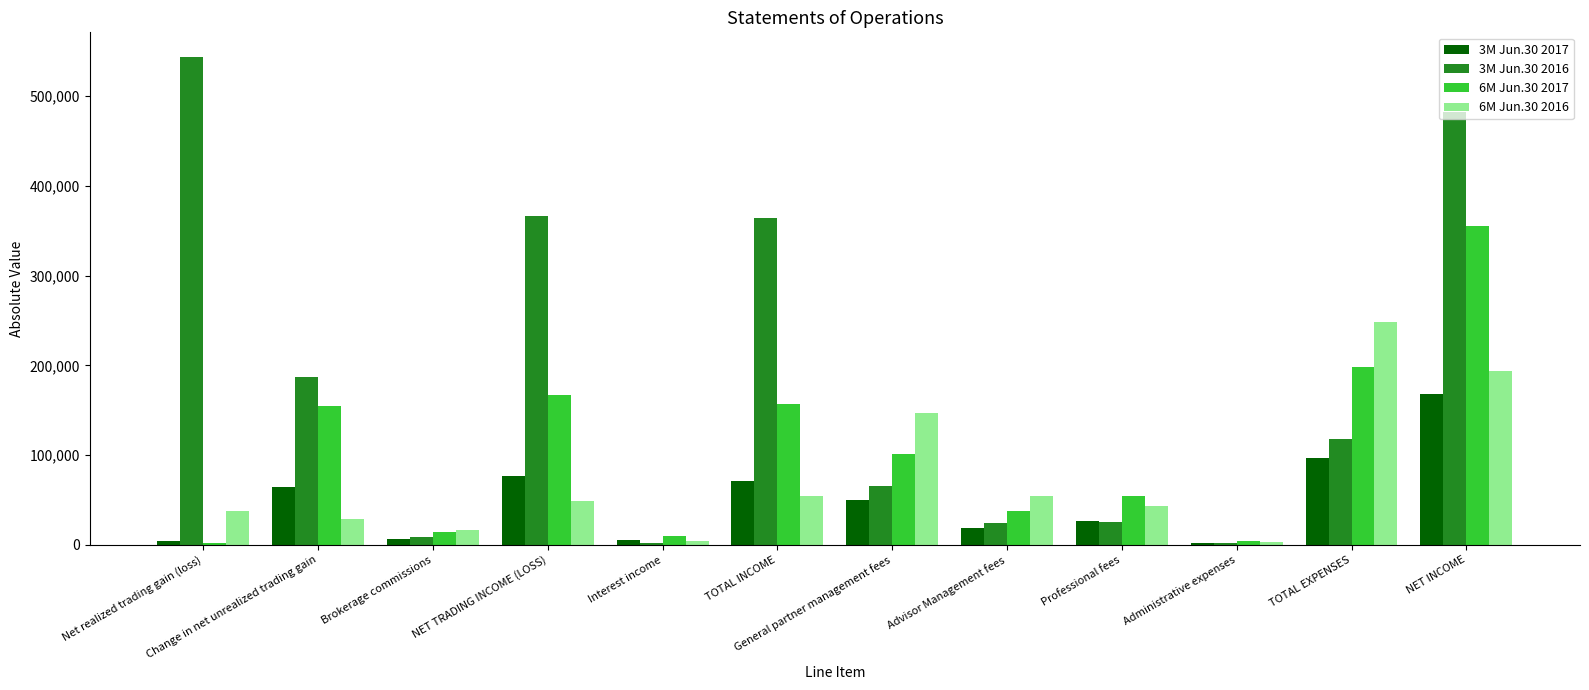

Between Change in net unrealized trading gain and Administrative expenses, which series saw the biggest shift?

3M Jun.30 2016